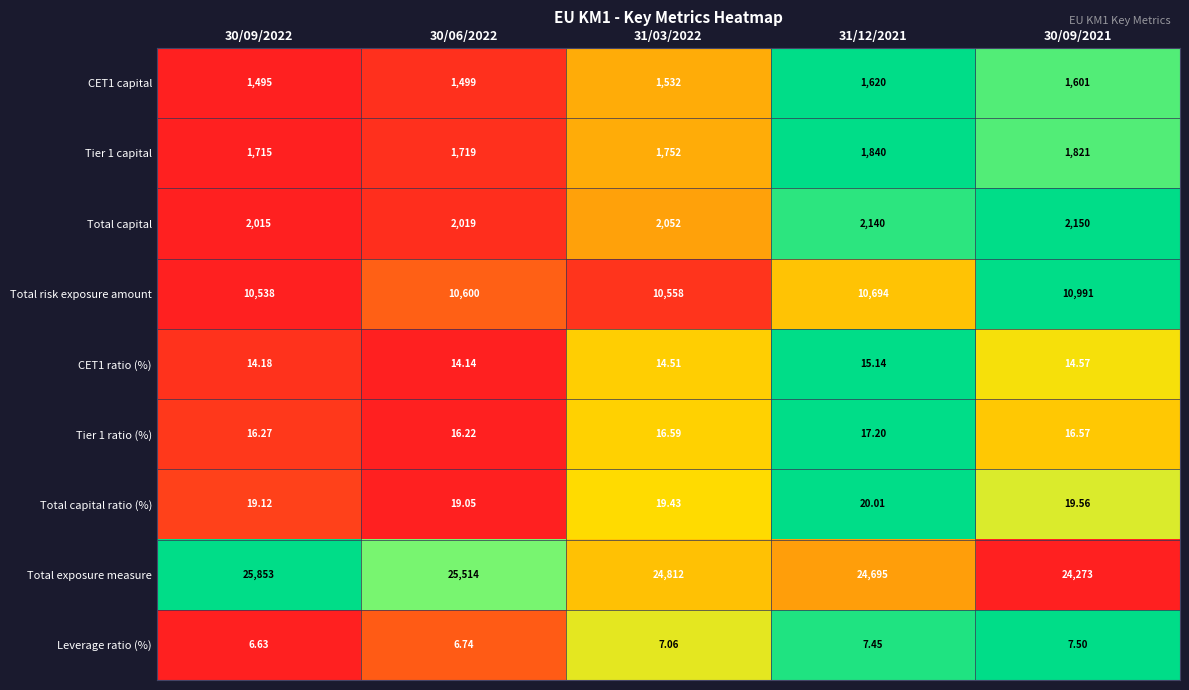

Which series has the largest total across all categories?

Total exposure measure